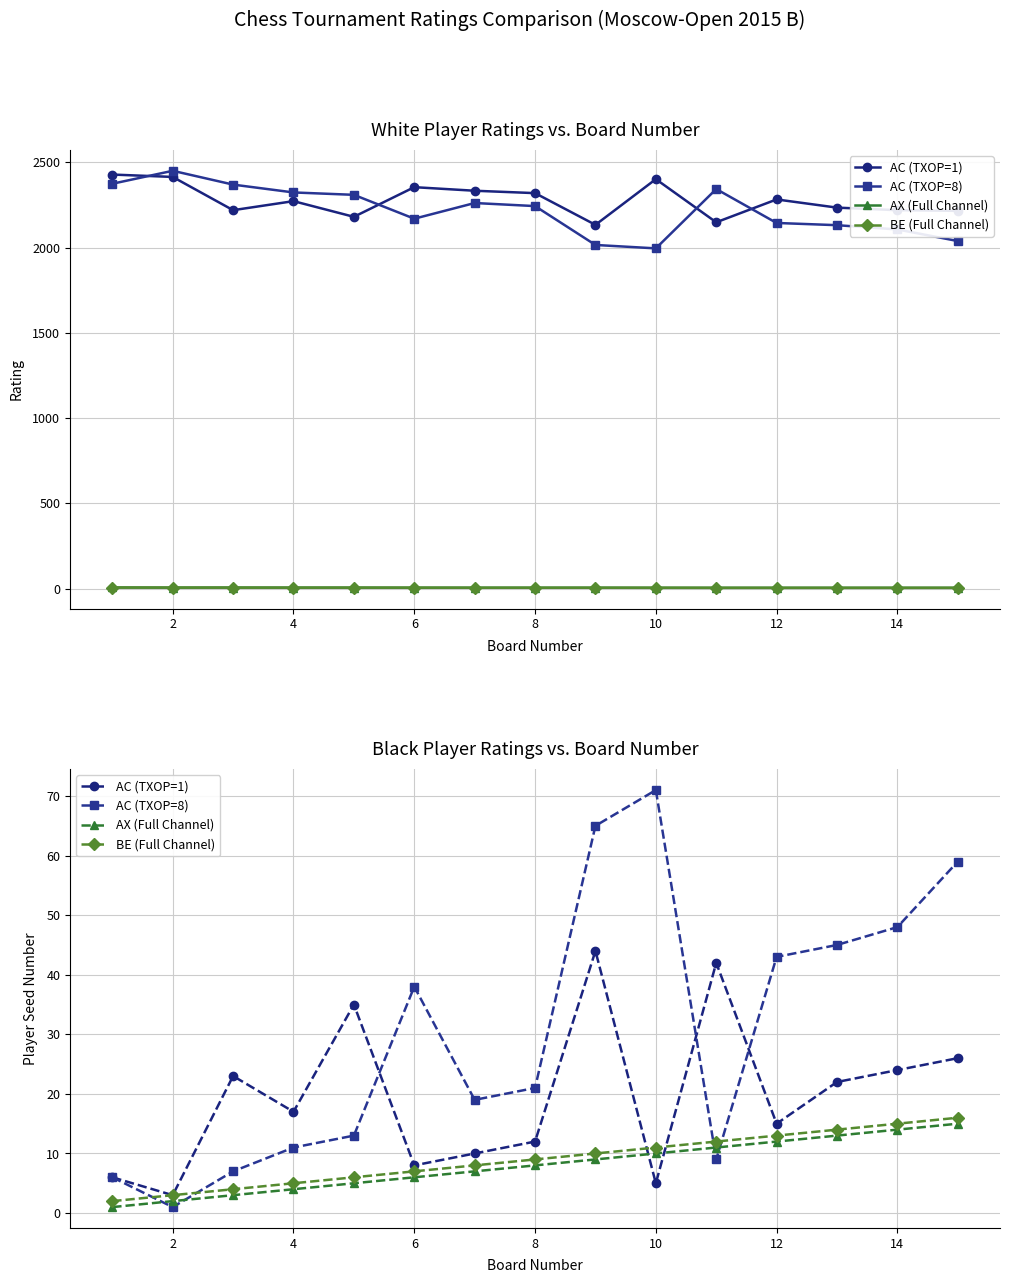

Which category has the lowest value across all series?

2